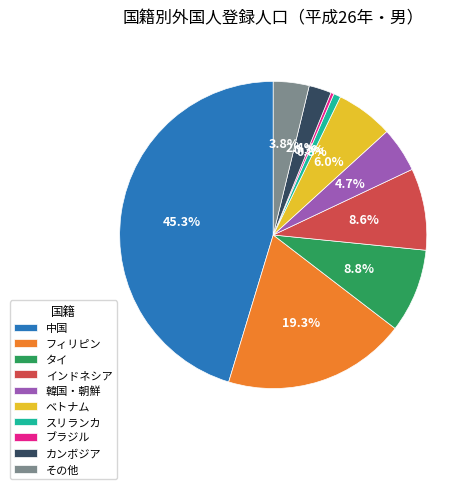

To the nearest percent, what percentage of the pie is カンボジア?

2%